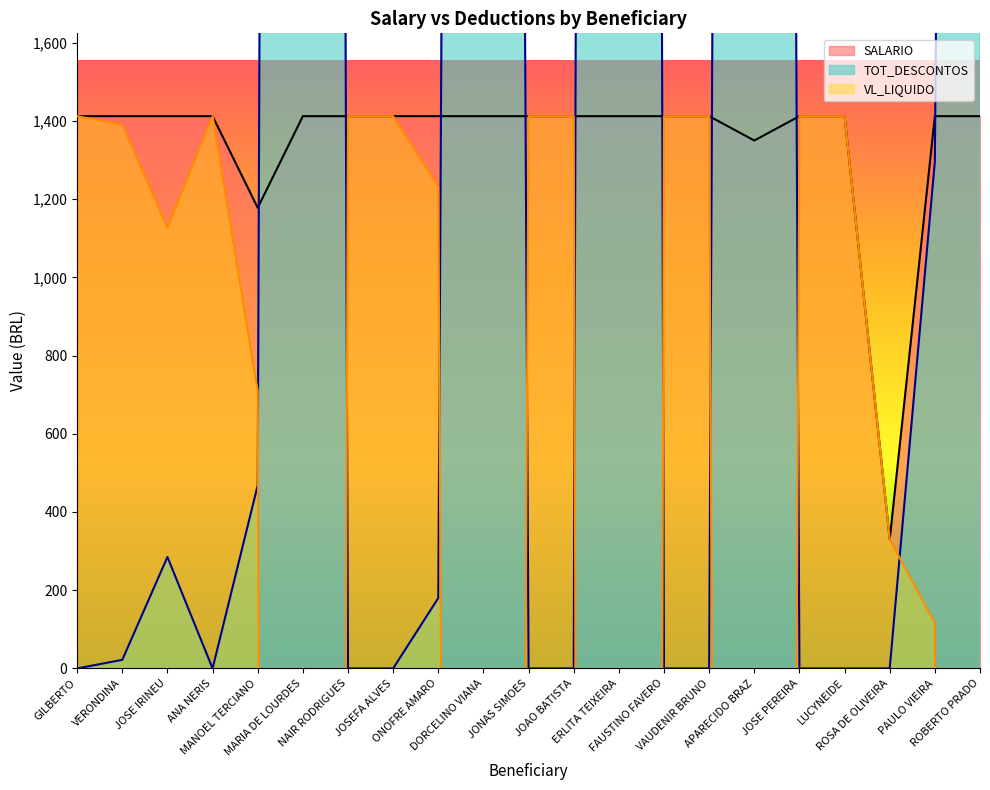

True or false: SALARIO has a value of 1412.0 at FAUSTINO FAVERO.

True